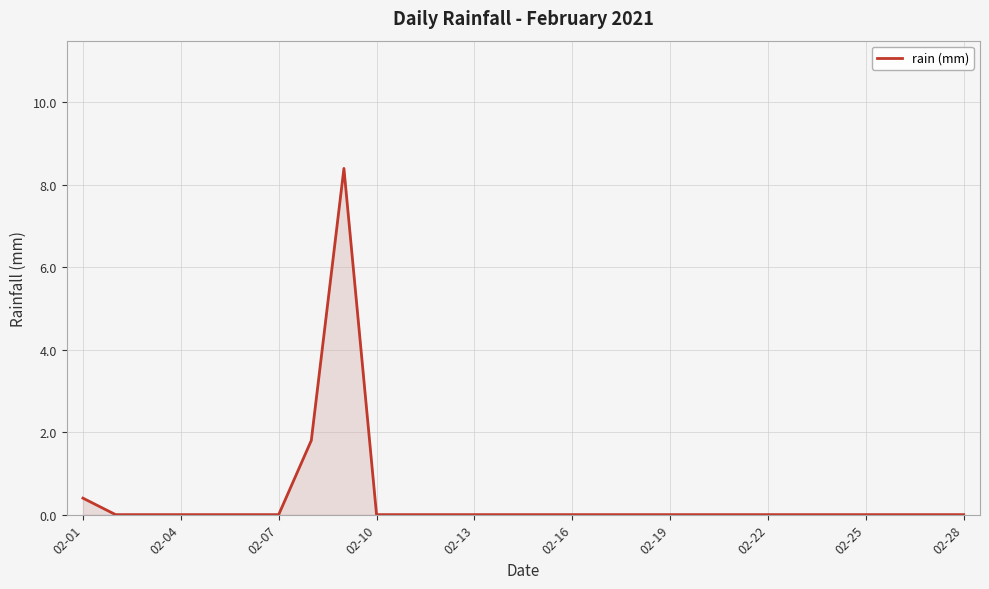

What is the difference between the maximum and minimum values?

8.4